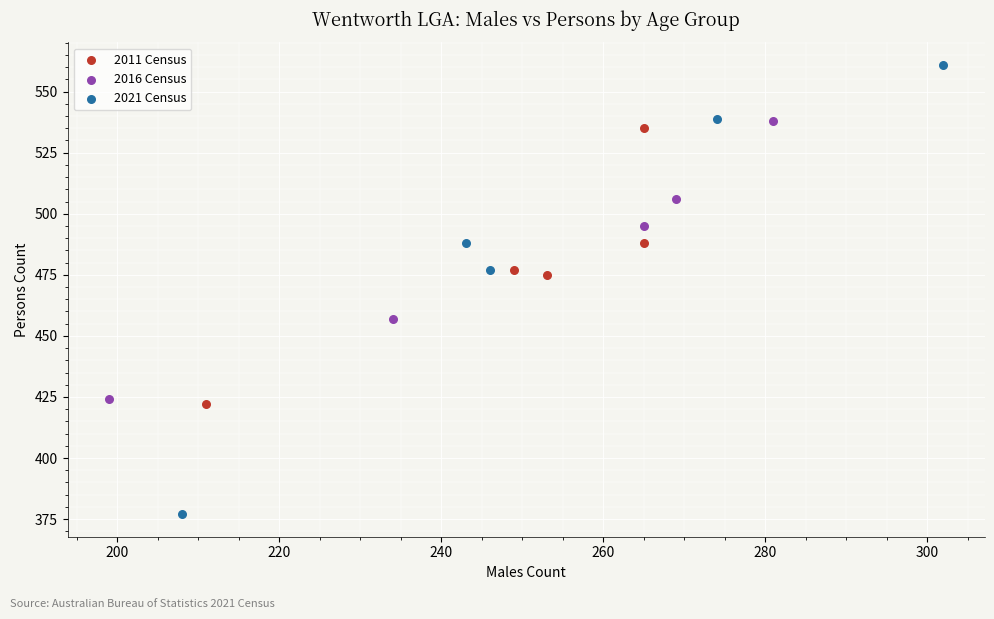

Which series reaches the maximum Y coordinate?

2021 Census